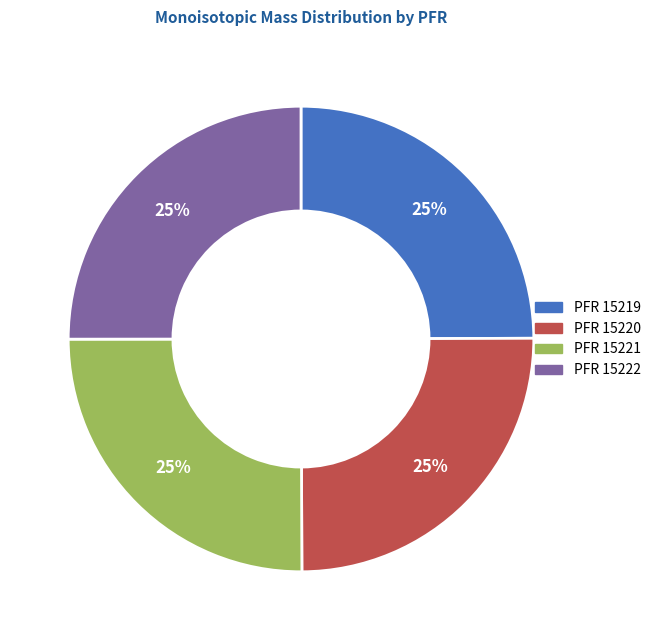

To the nearest percent, what is the average slice percentage?

25%